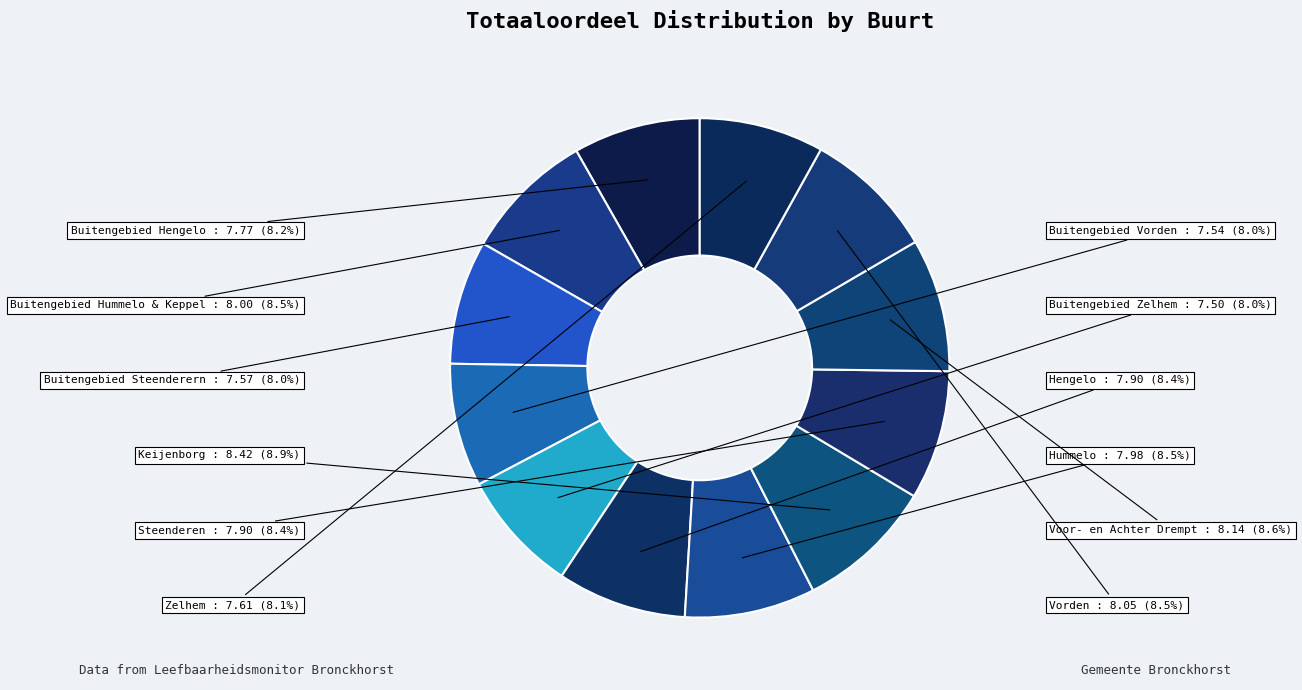

To the nearest percent, what is the difference between the largest and smallest slice percentages?

1%